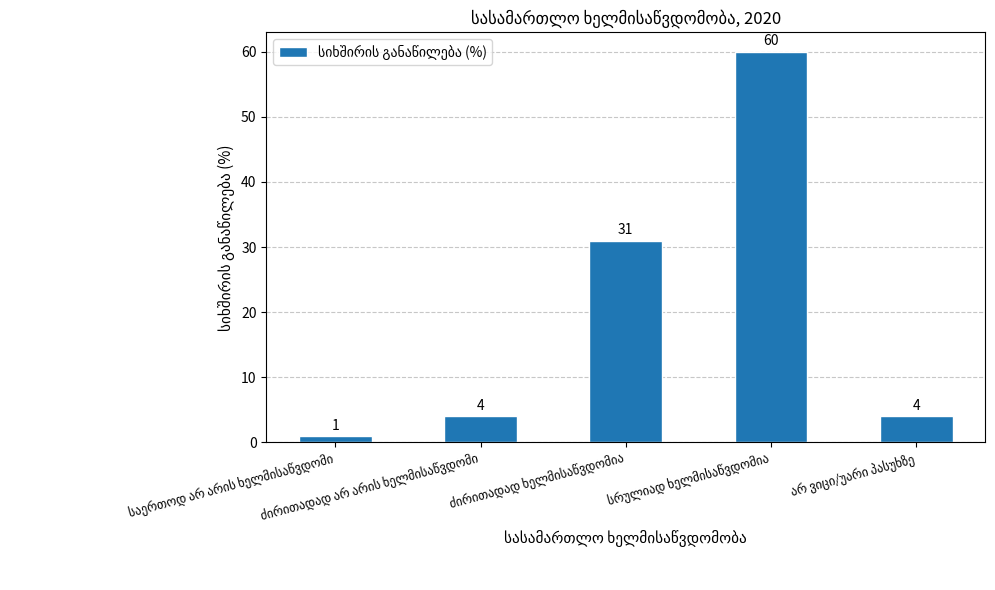

What is the value of the 5th bar from the left?

4